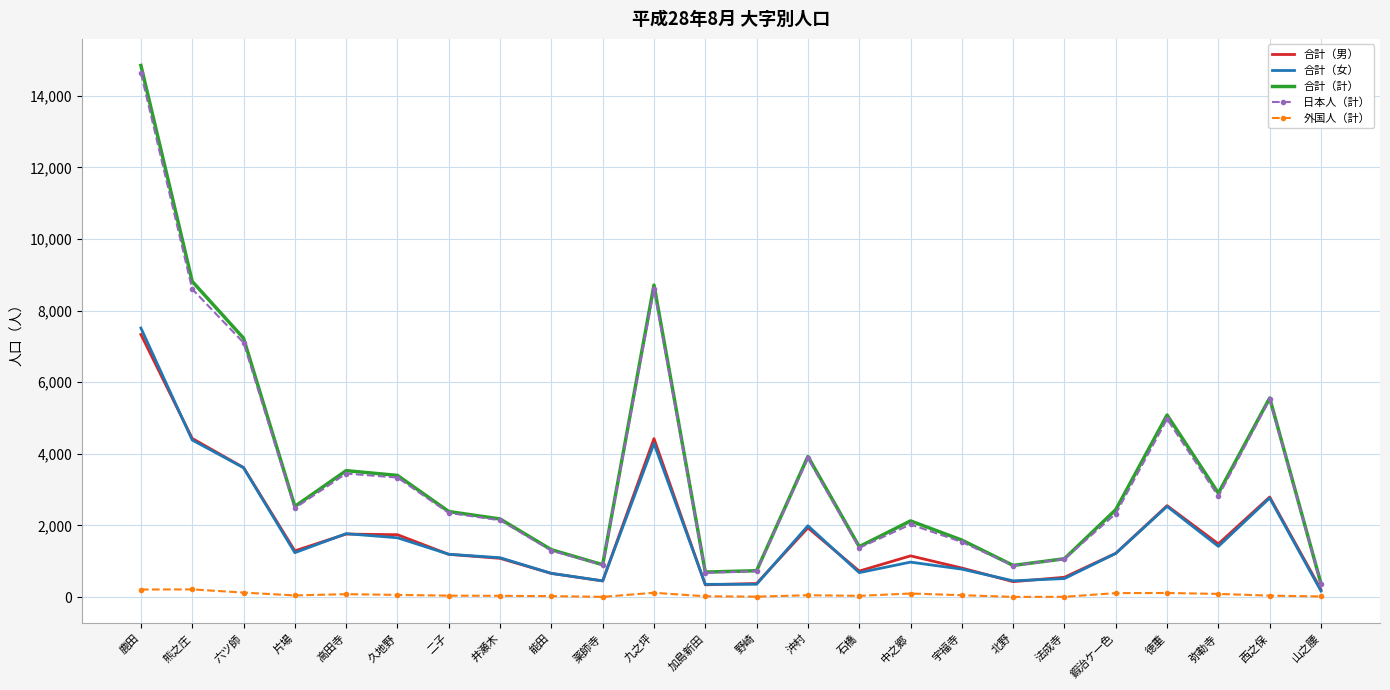

At which label does 日本人（計） reach its minimum?

山之腰